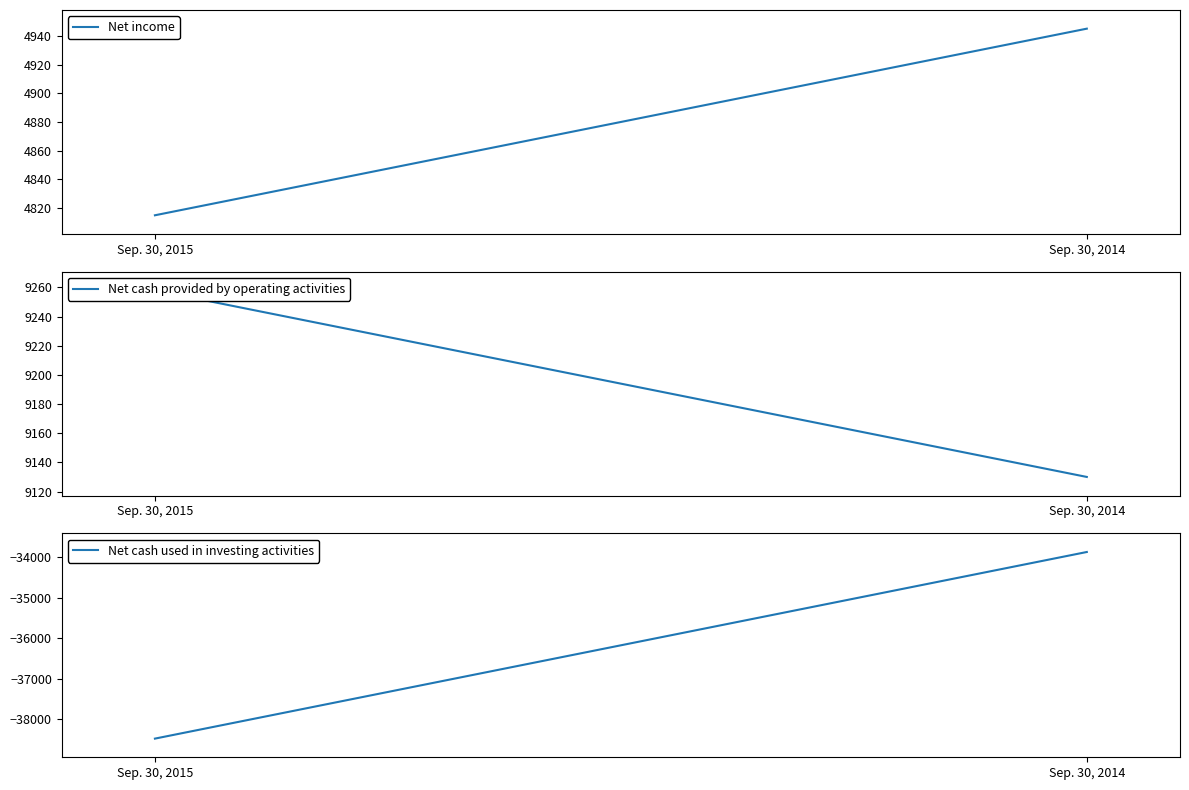

List the series in order of their peak value, highest first.

Net cash provided by operating activities, Net income, Net cash used in investing activities